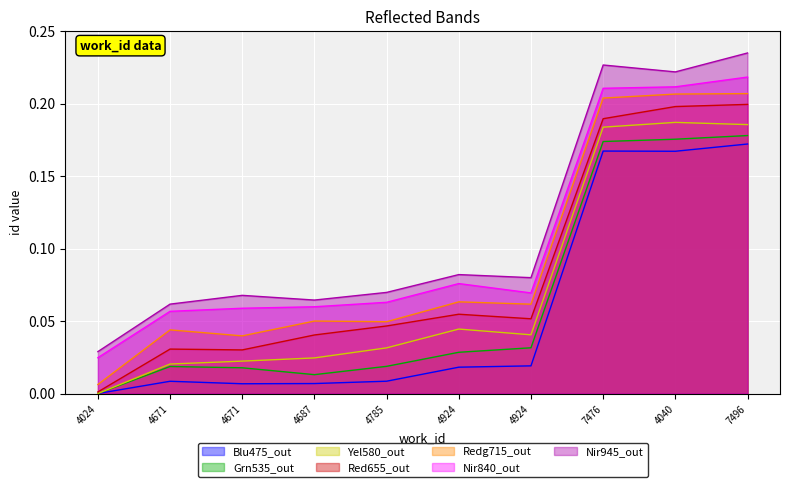

What are all the series names shown in the legend?

Blu475_out, Grn535_out, Yel580_out, Red655_out, Redg715_out, Nir840_out, Nir945_out